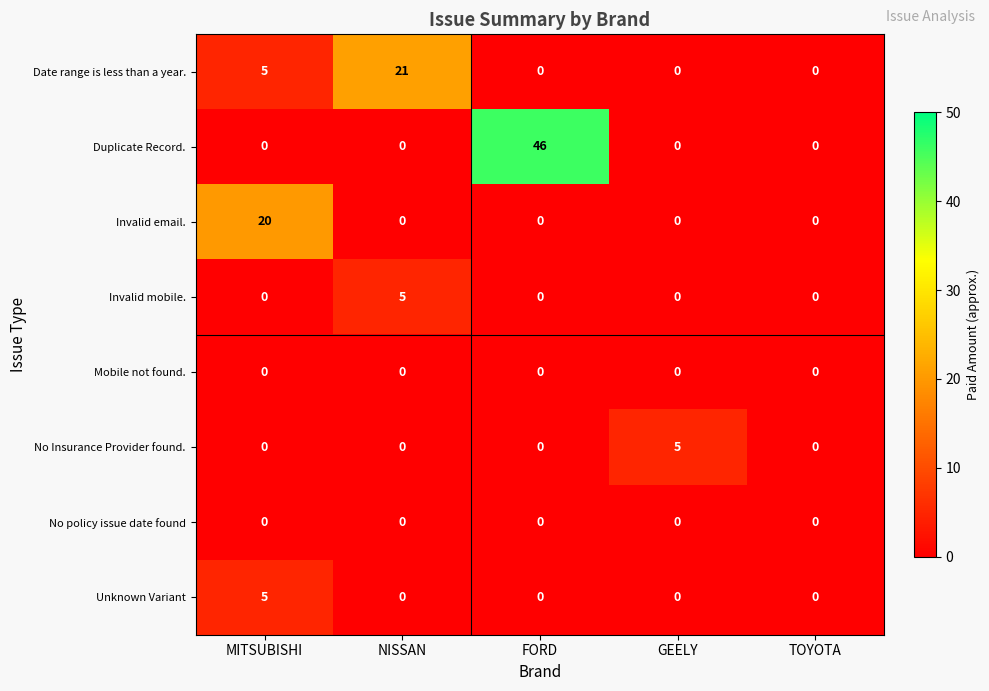

What is the difference between the highest and lowest values at GEELY?

5